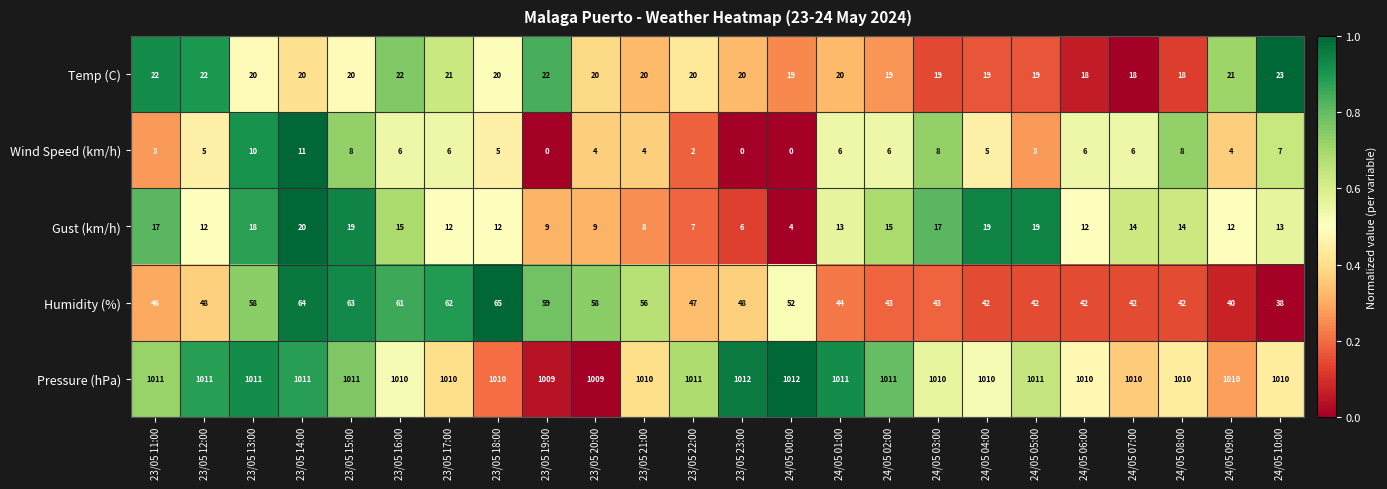

Is the value of Gust (km/h) at 24/05 04:00 greater than the value of Pressure (hPa) at 24/05 05:00?

No